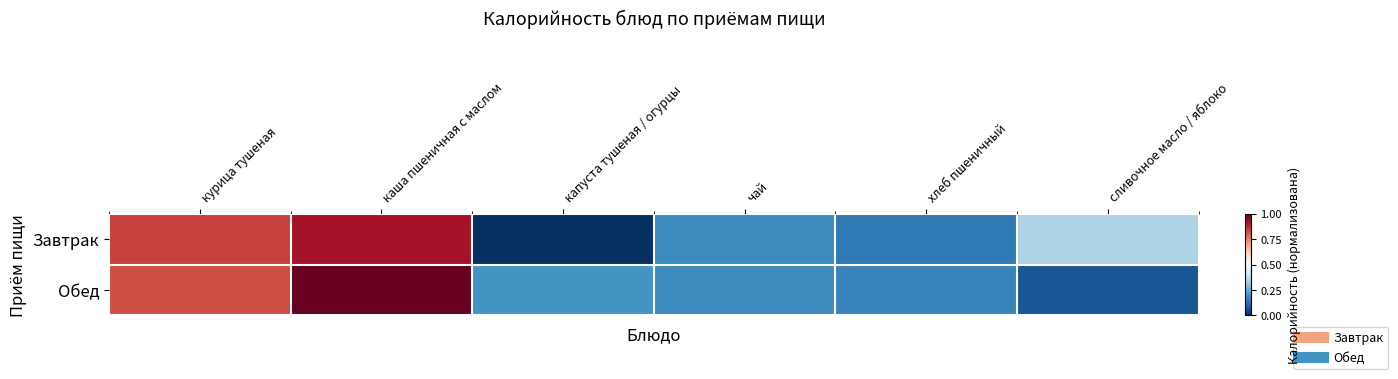

Rank the series at хлеб пшеничный from lowest to highest value.

Завтрак, Обед